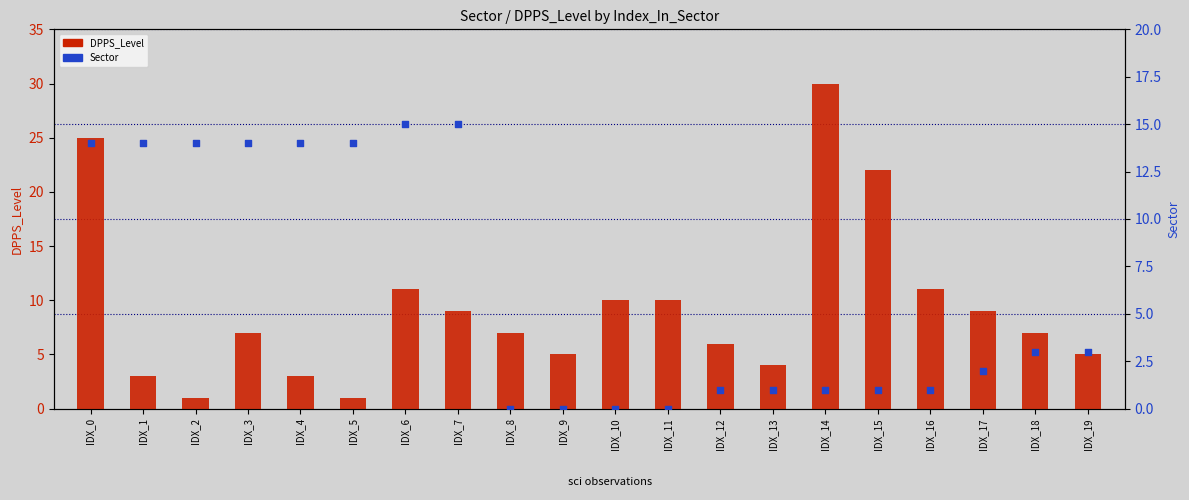

At how many categories does at least one series exceed 3?

20